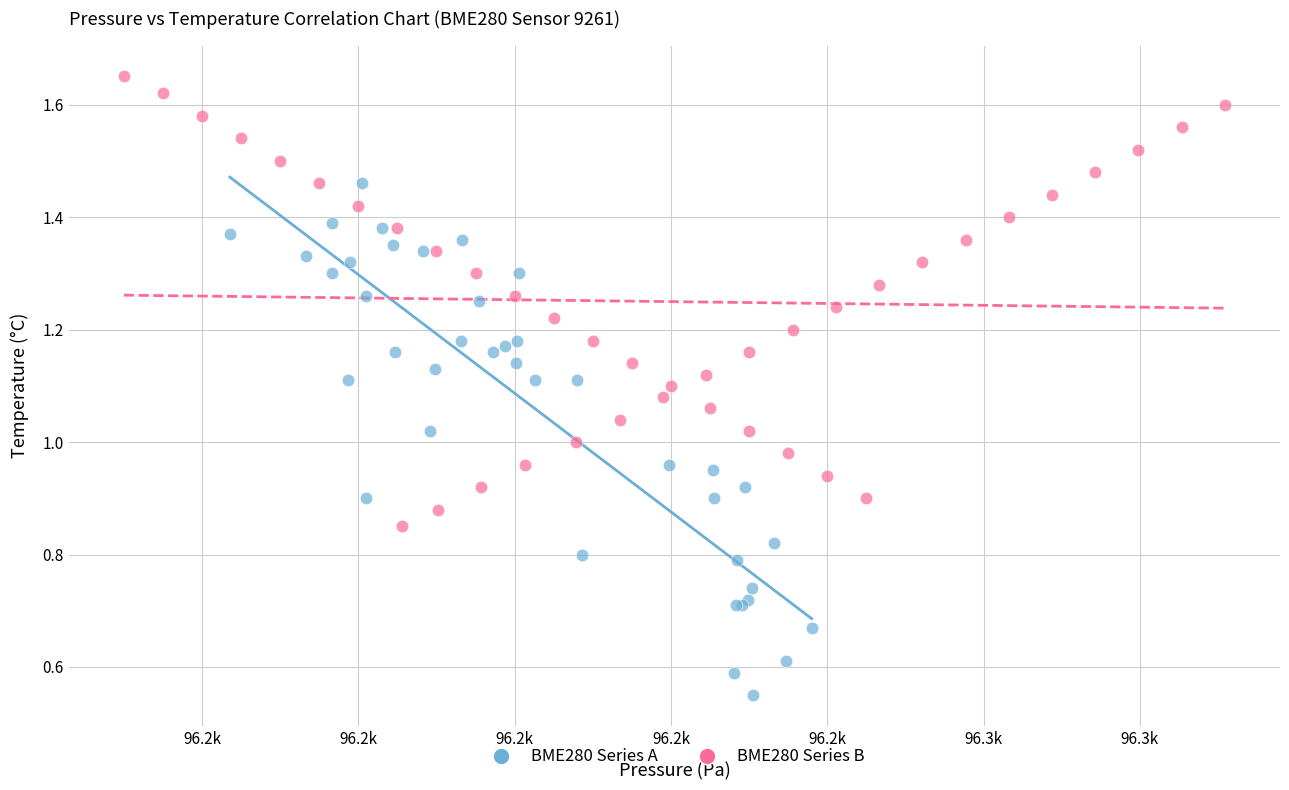

Which series has the widest spread of Y values?

BME280 Series A